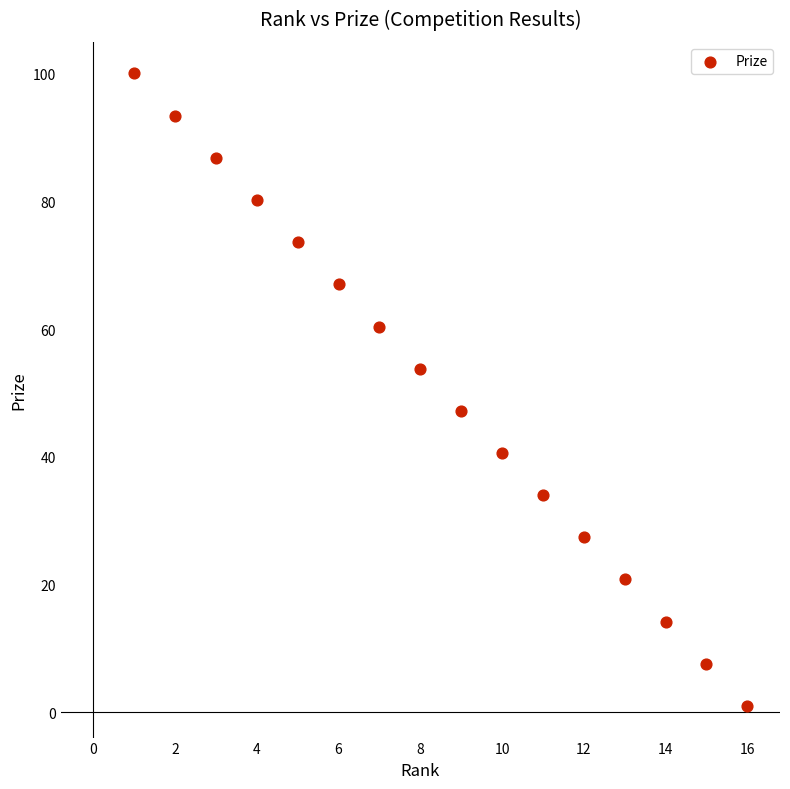

What is the range of X values (max minus min)?

15.0